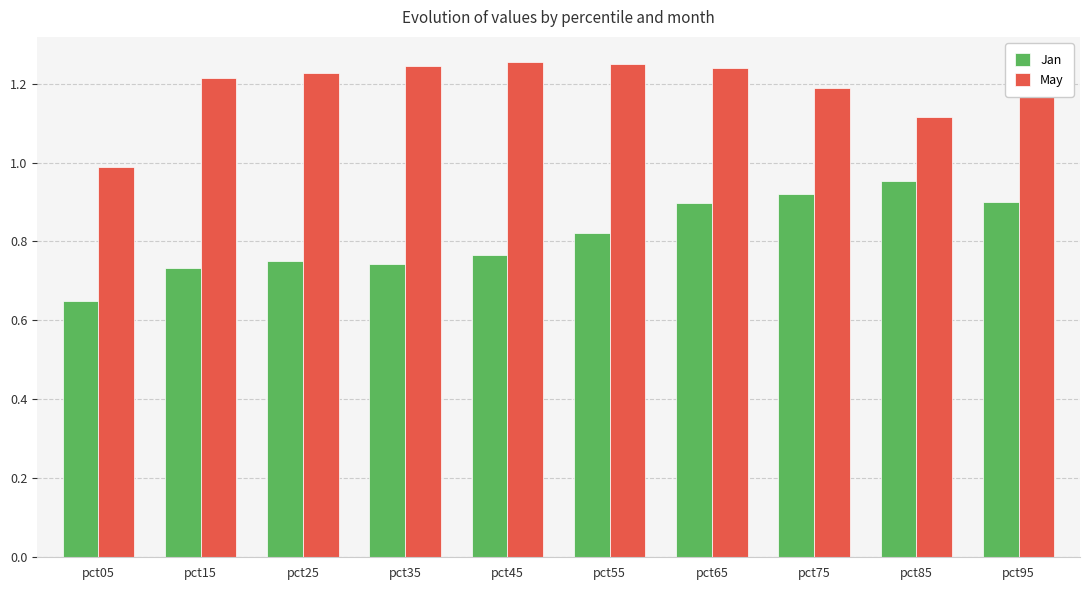

What is the sum of the May values at pct15 and pct25?

2.4